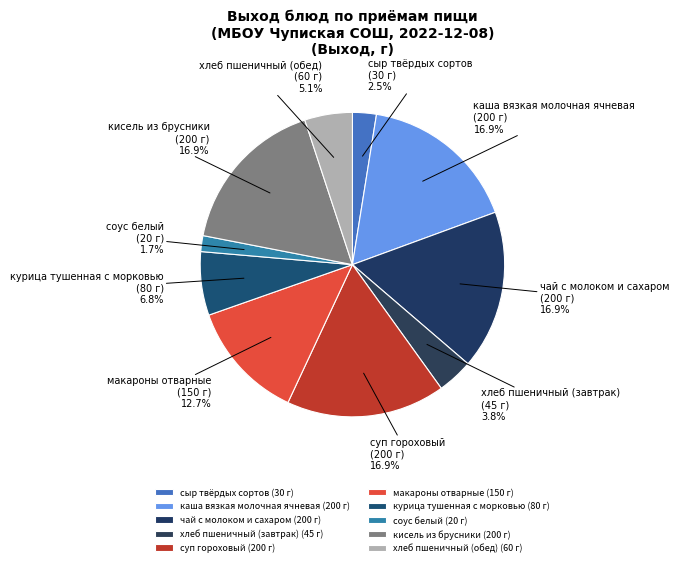

What percentage do сыр твёрдых сортов and каша вязкая молочная ячневая together represent?

19.4%